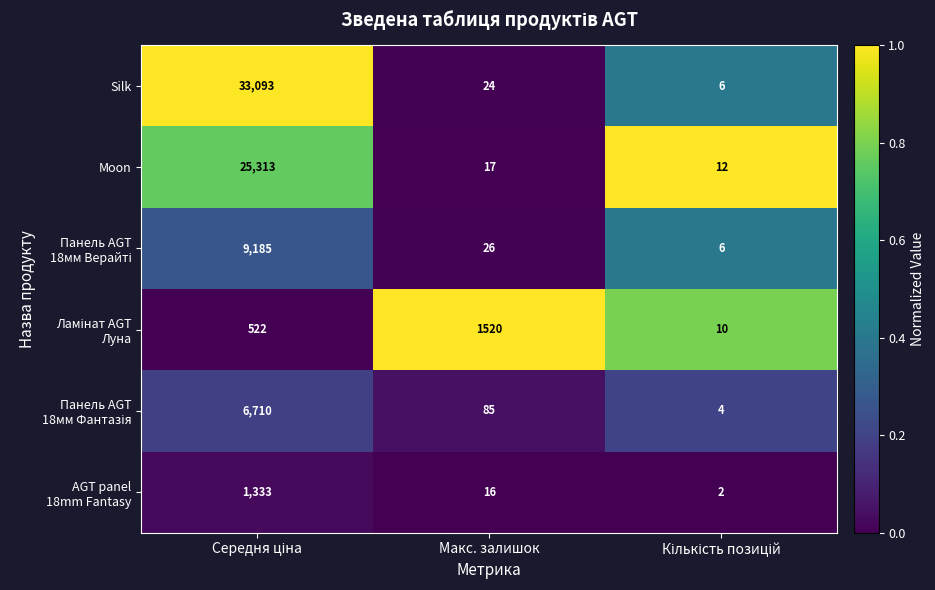

Which series has the widest spread of values?

Silk